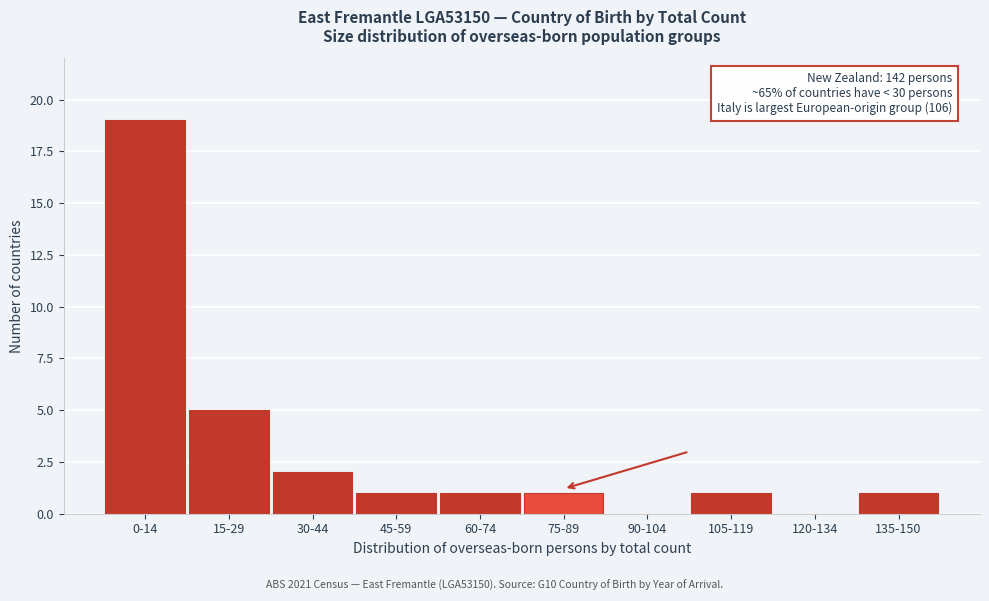

Reading right to left, transcribe all the data shown in this chart.

135-150=1	120-134=0	105-119=1	90-104=0	75-89=1	60-74=1	45-59=1	30-44=2	15-29=5	0-14=19